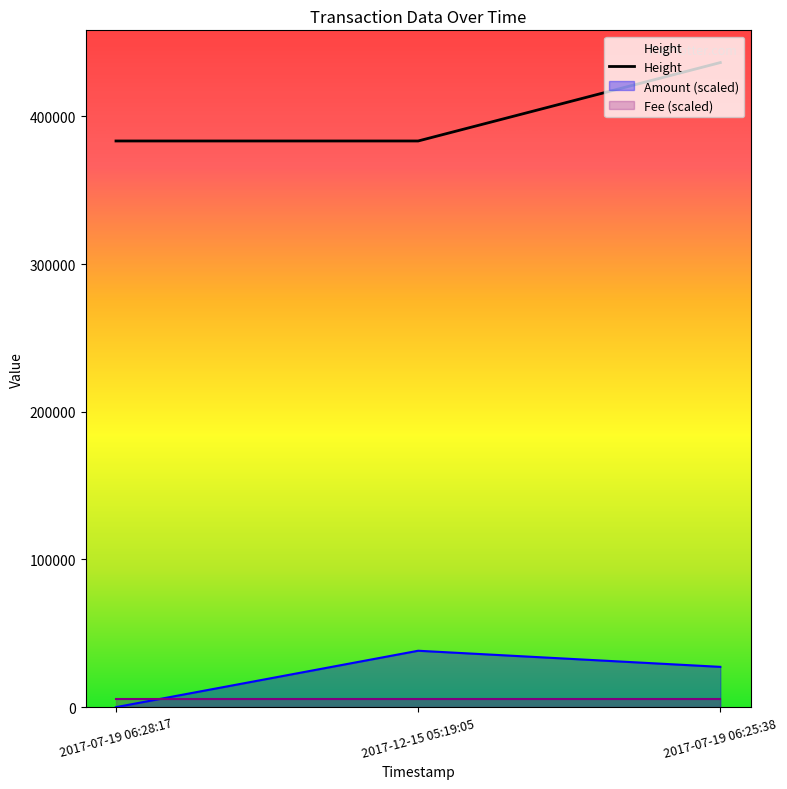

How many lines are shown in the chart?

3